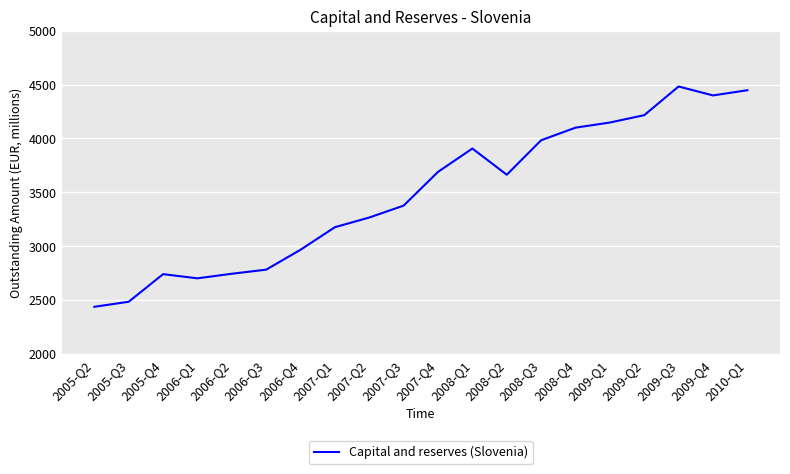

Count the number of data series in this chart.

1